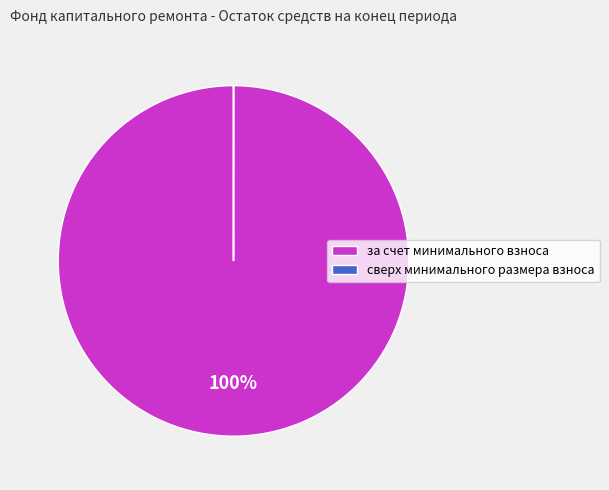

What is the largest slice in the pie chart?

за счет минимального взноса